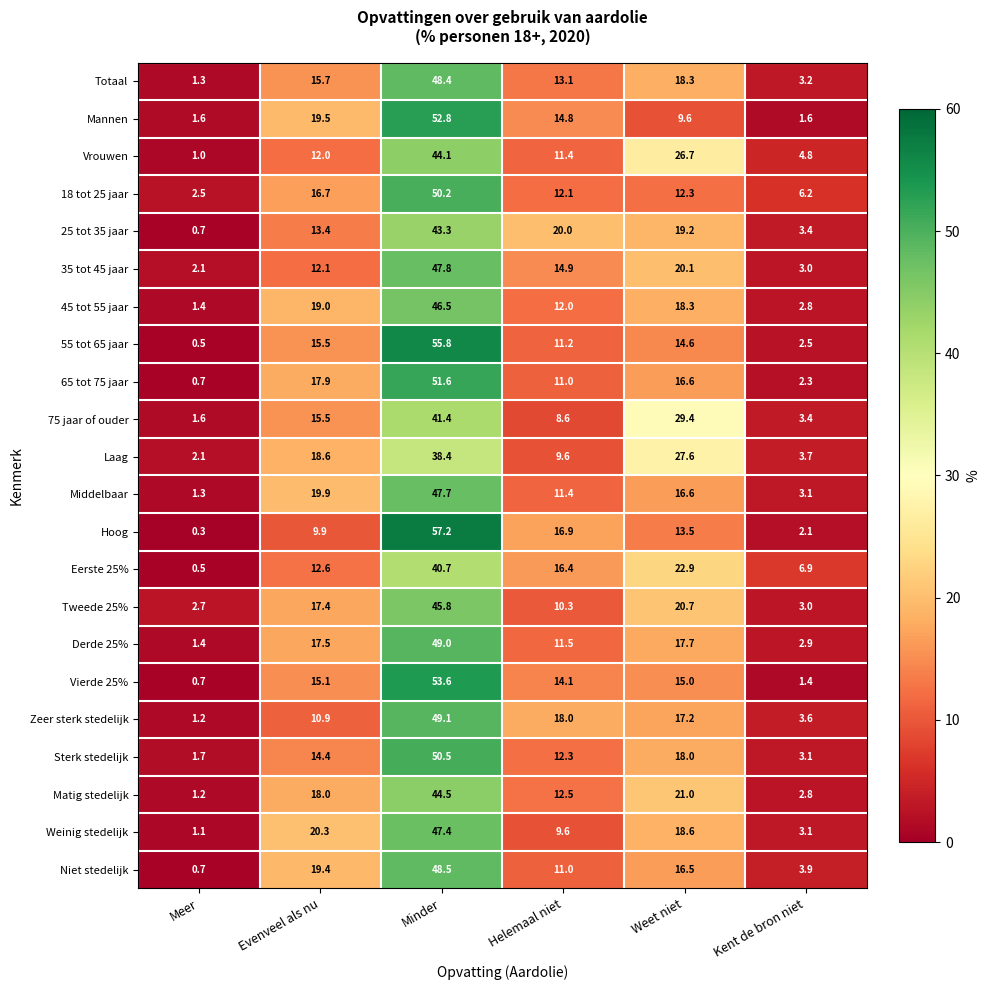

What is the spread (max minus min) of values at Helemaal niet?

11.4